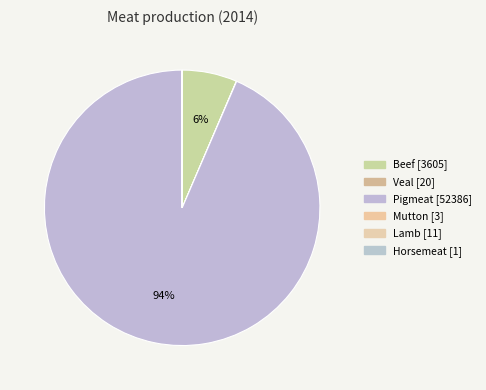

Is it true that Mutton is 0% of the pie?

True